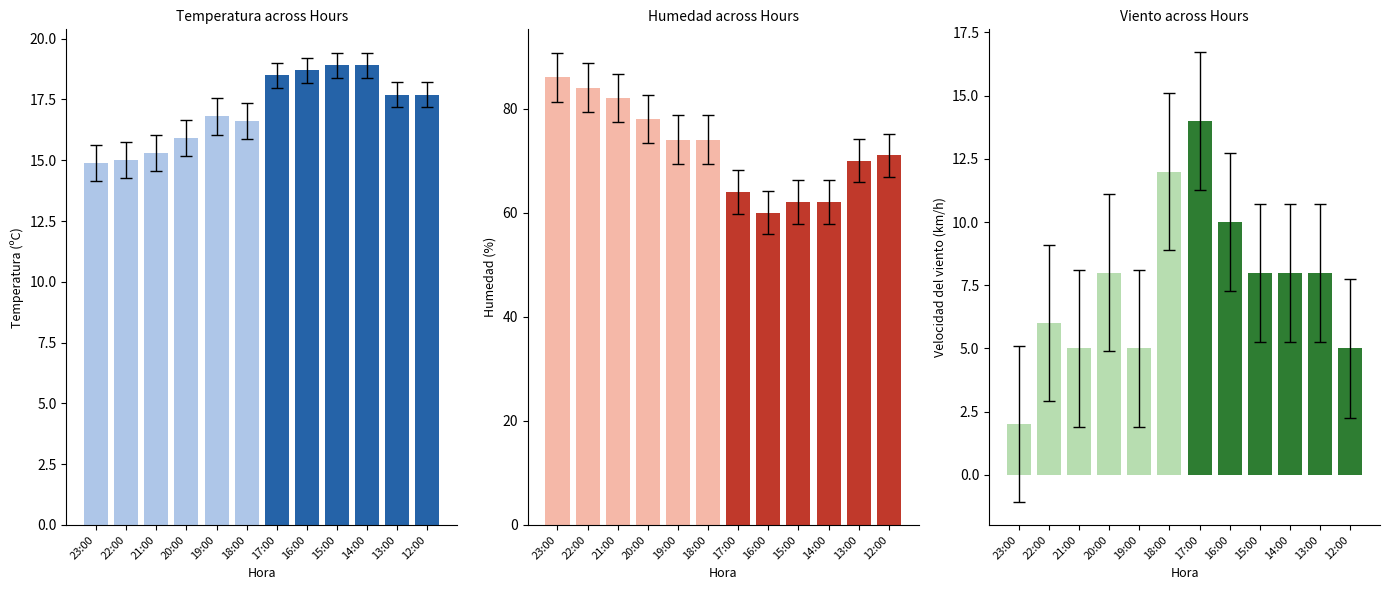

Reading left to right, list all the values displayed in this chart.

Temperatura (ºC): 14.9	15.0	15.3	15.9	16.8	16.6	18.5	18.7	18.9	18.9	17.7	17.7
Humedad (%): 86.0	84.0	82.0	78.0	74.0	74.0	64.0	60.0	62.0	62.0	70.0	71.0
Velocidad del viento (km/h): 2.0	6.0	5.0	8.0	5.0	12.0	14.0	10.0	8.0	8.0	8.0	5.0